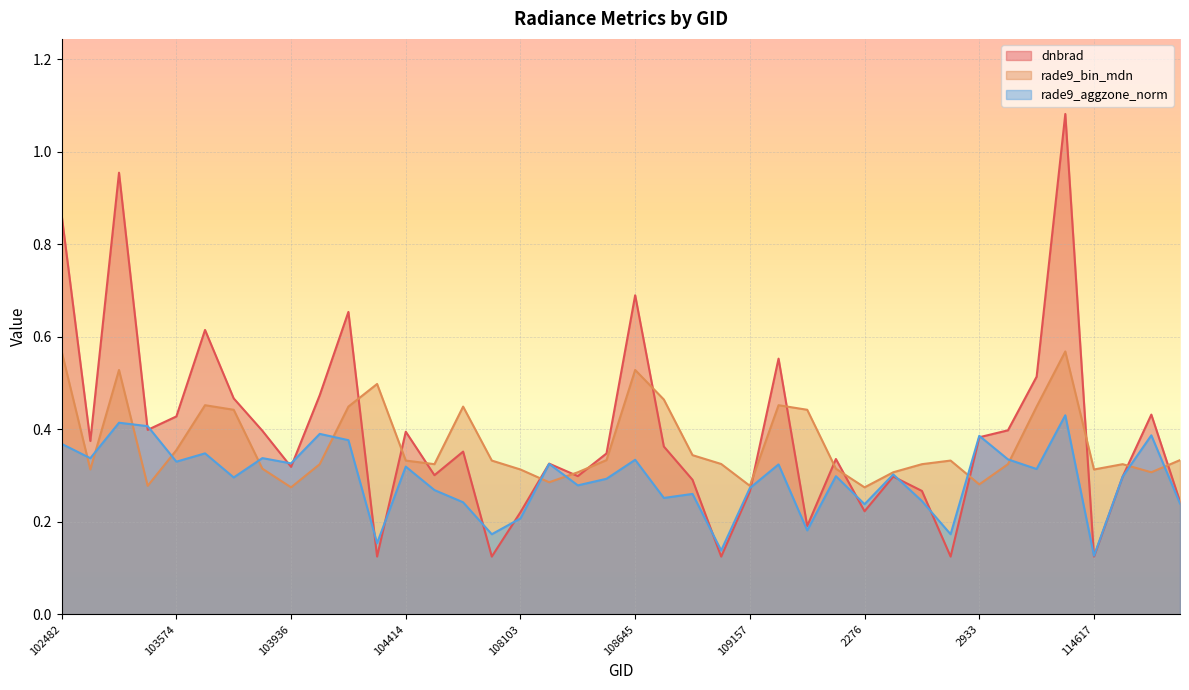

Rank the categories by rade9_bin_mdn value from highest to lowest.

102482, 114496, 102980, 108645, 104295, 108802, 103694, 109679, 104287, 107744, 114382, 103702, 109691, 103574, 108816, 108632, 114958, 104414, 107933, 110745, 108985, 104170, 107573, 110385, 114267, 114731, 103818, 109866, 539, 108103, 114617, 108455, 110213, 114845, 108281, 2933, 103338, 109157, 103936, 2276